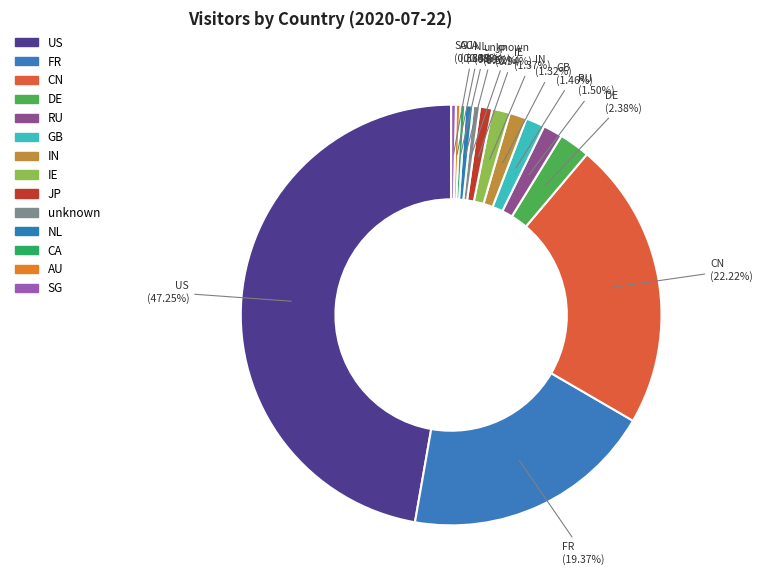

Count the number of slices in the pie.

14